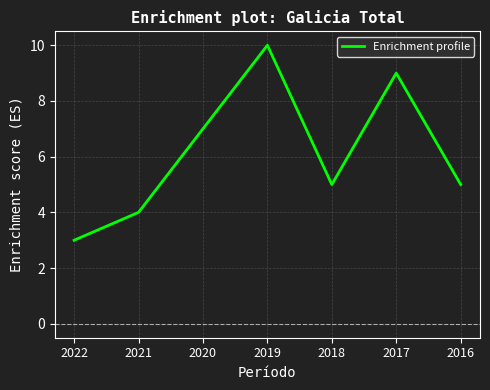

Between 2020 and 2022, which is larger?

2020